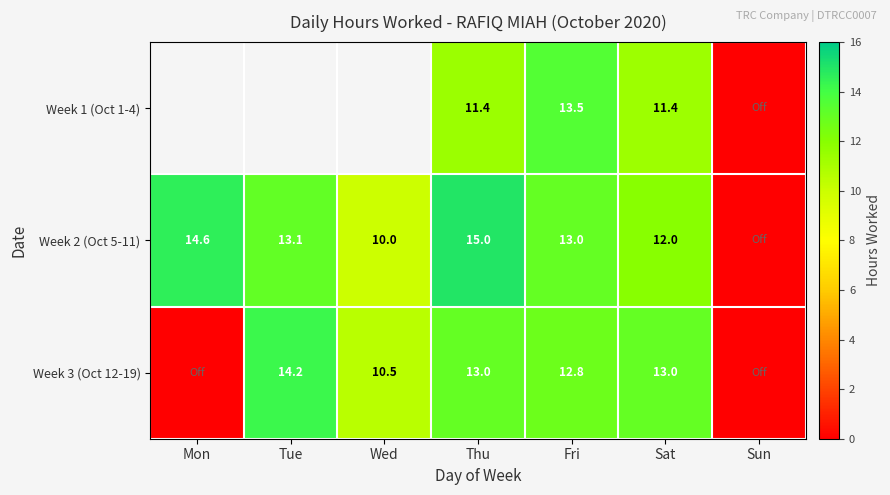

Is it true that Week 1 (Oct 1-4) equals 19.8 at Thu?

False